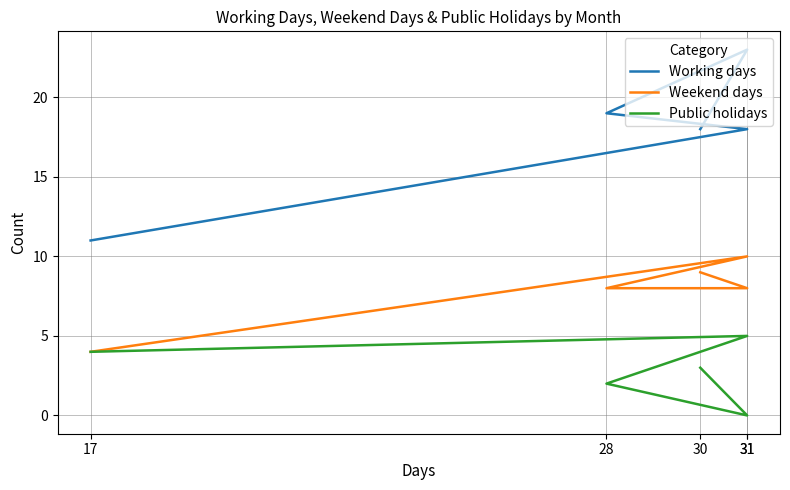

What is the sum of all Weekend days values?

39